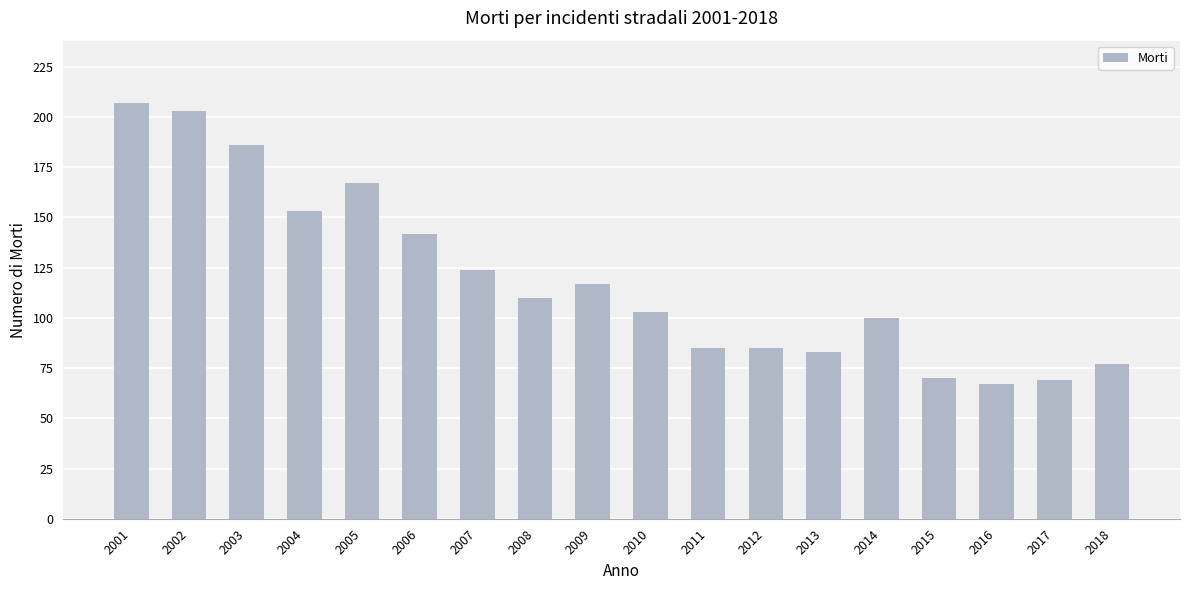

The chart shows a value of 100 at 2014. True or false?

True